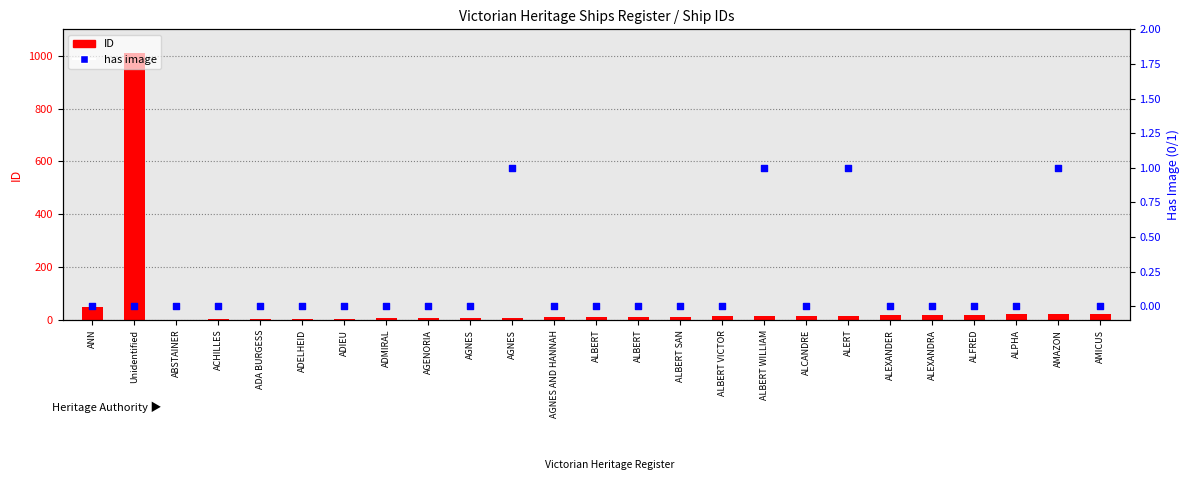

What is the total value across all series at ALERT?

18